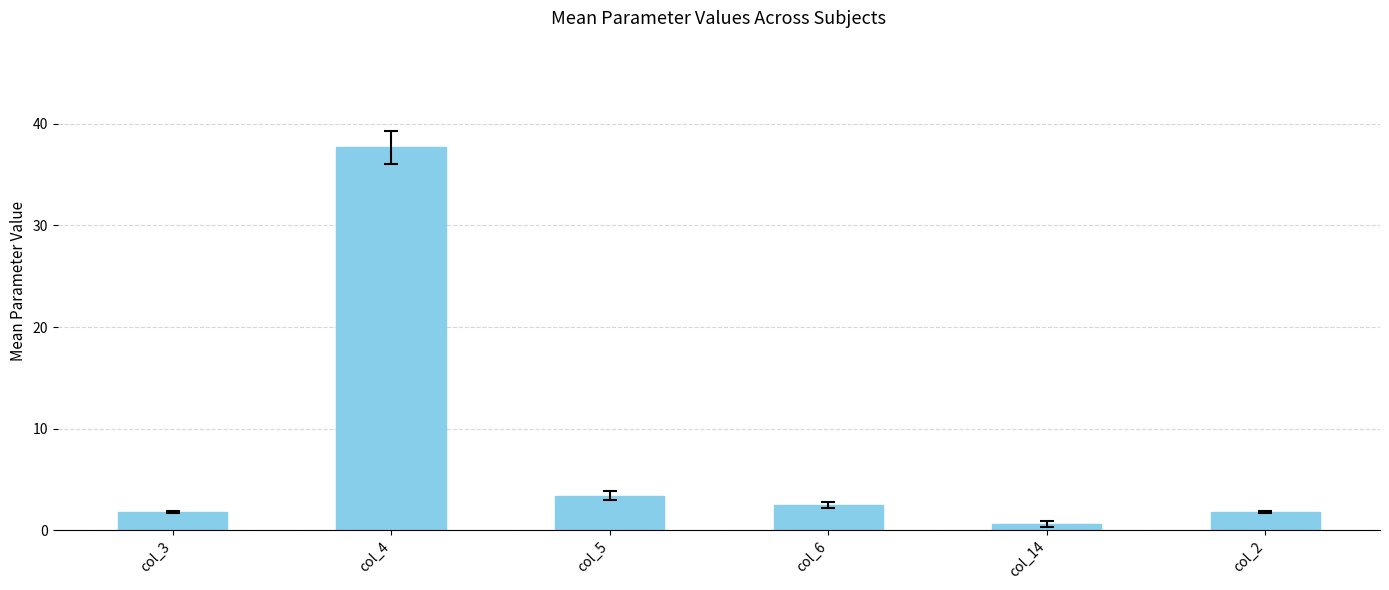

How many values exceed 2?

3